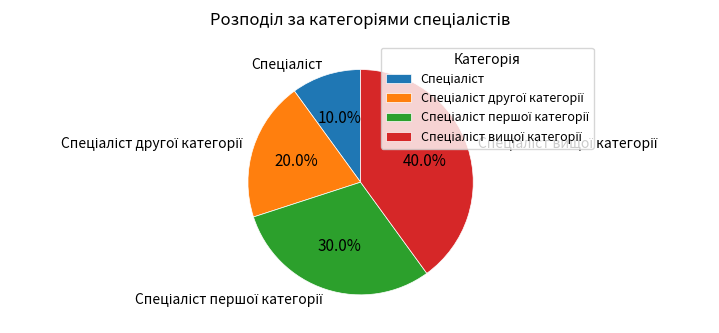

Does any single category account for the majority?

No